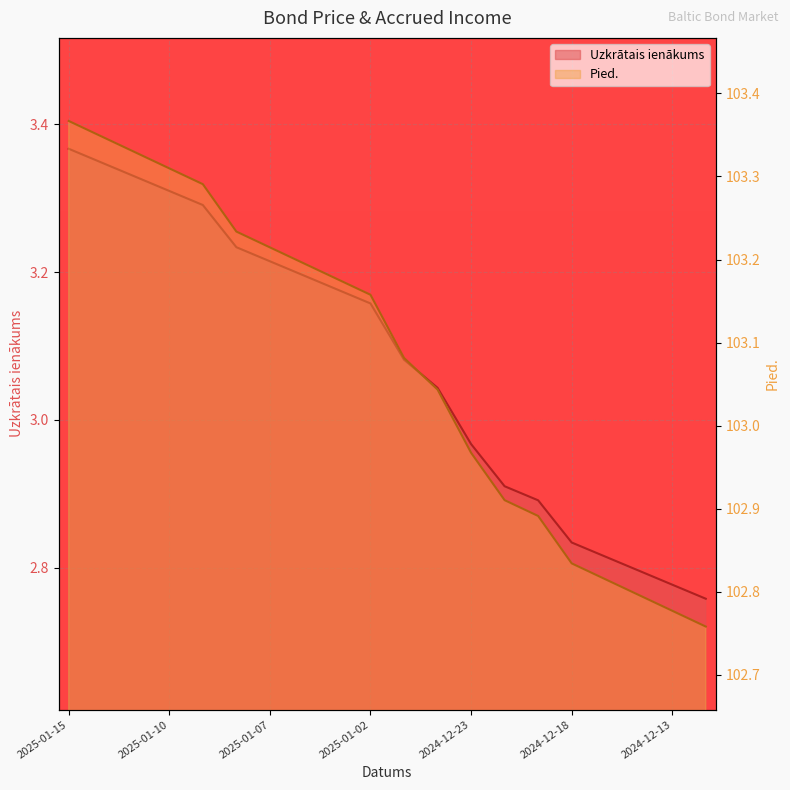

Read the Pied. value at 2025-01-03.

103.2